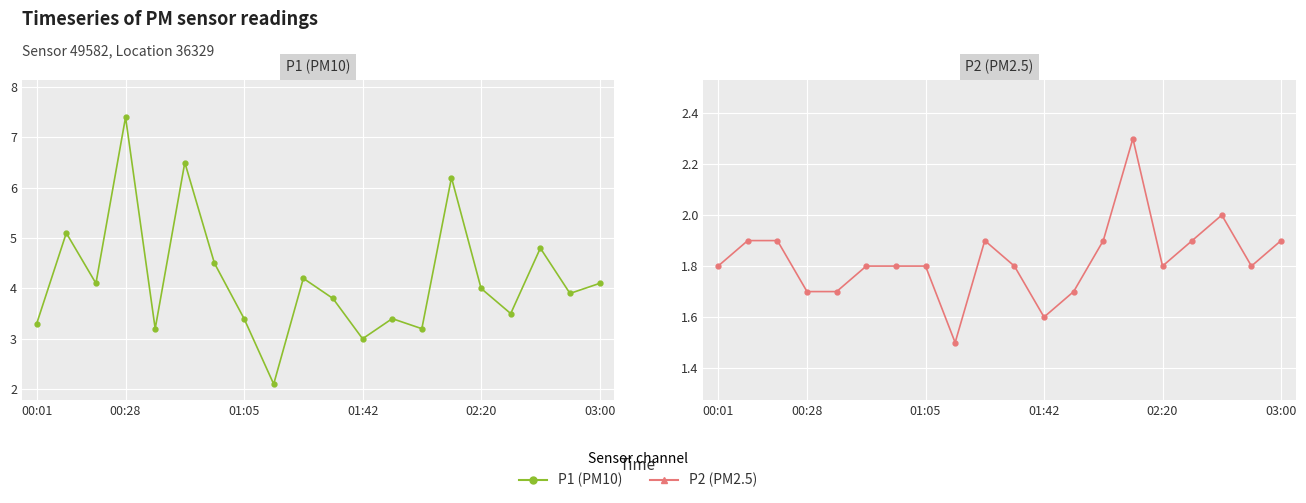

How many series are shown in this chart?

2